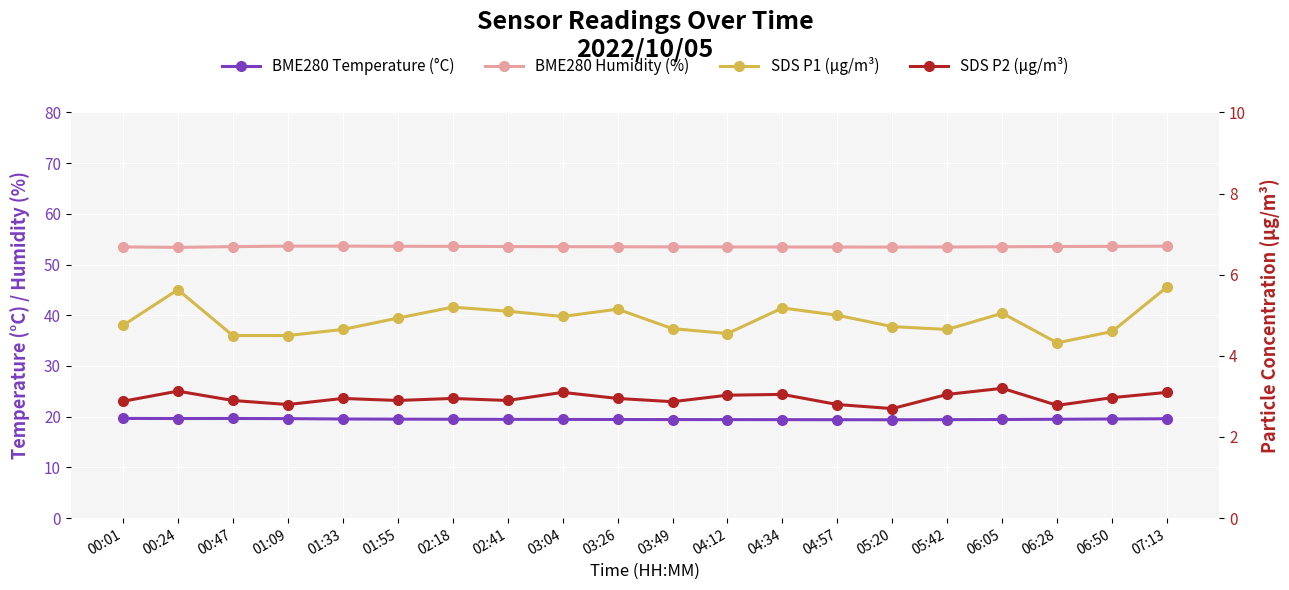

What is the sum of the SDS P2 (µg/m³) values at 02:41 and 07:13?

6.0